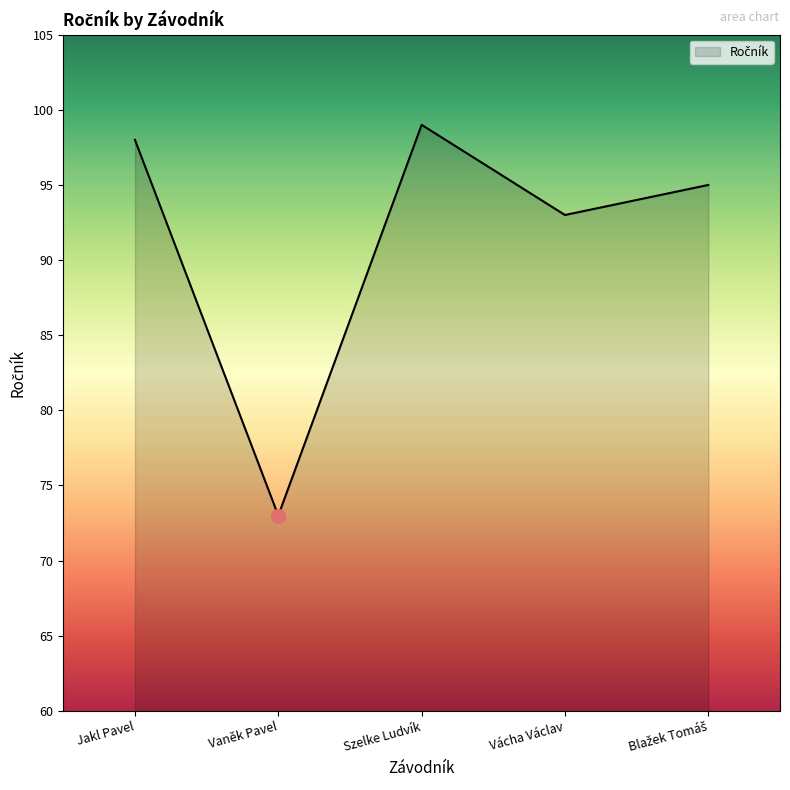

How many interior local valleys (lower than both neighbors) does the data have?

2